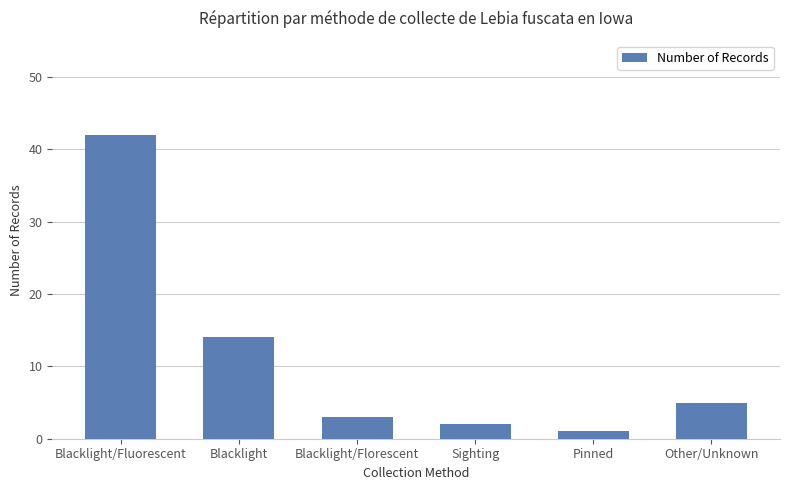

True or false: the data shows 14 at Blacklight.

True